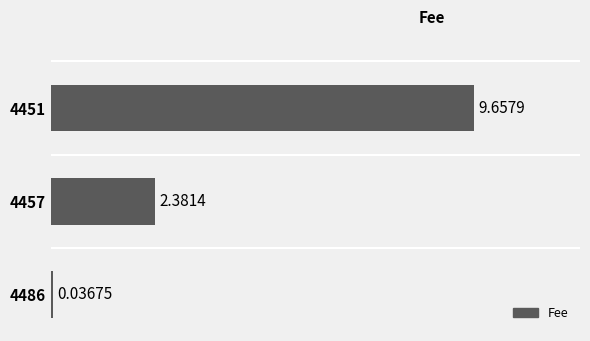

List the labels in order of value, smallest first.

4486, 4457, 4451